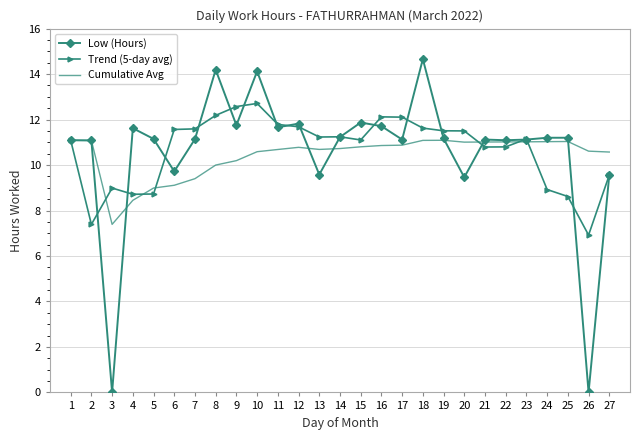

Which series has the widest spread of values?

Low (Hours)